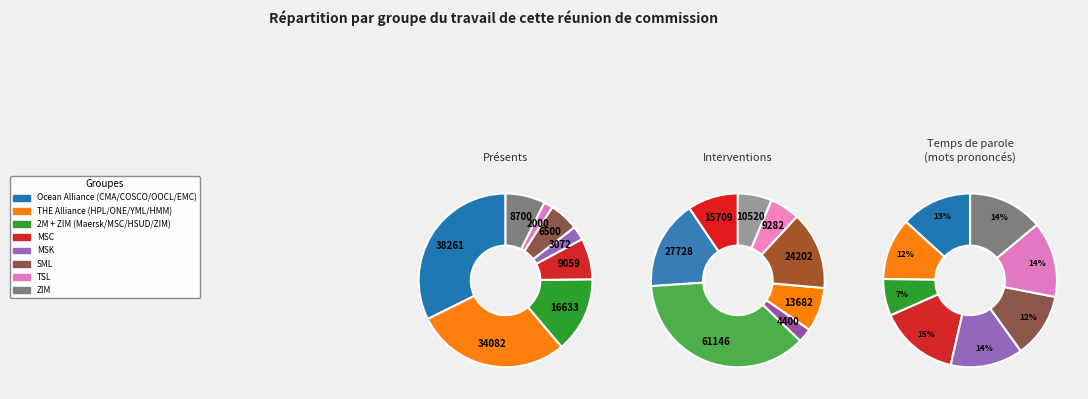

Combined, do SML and MSK account for over 50%?

No